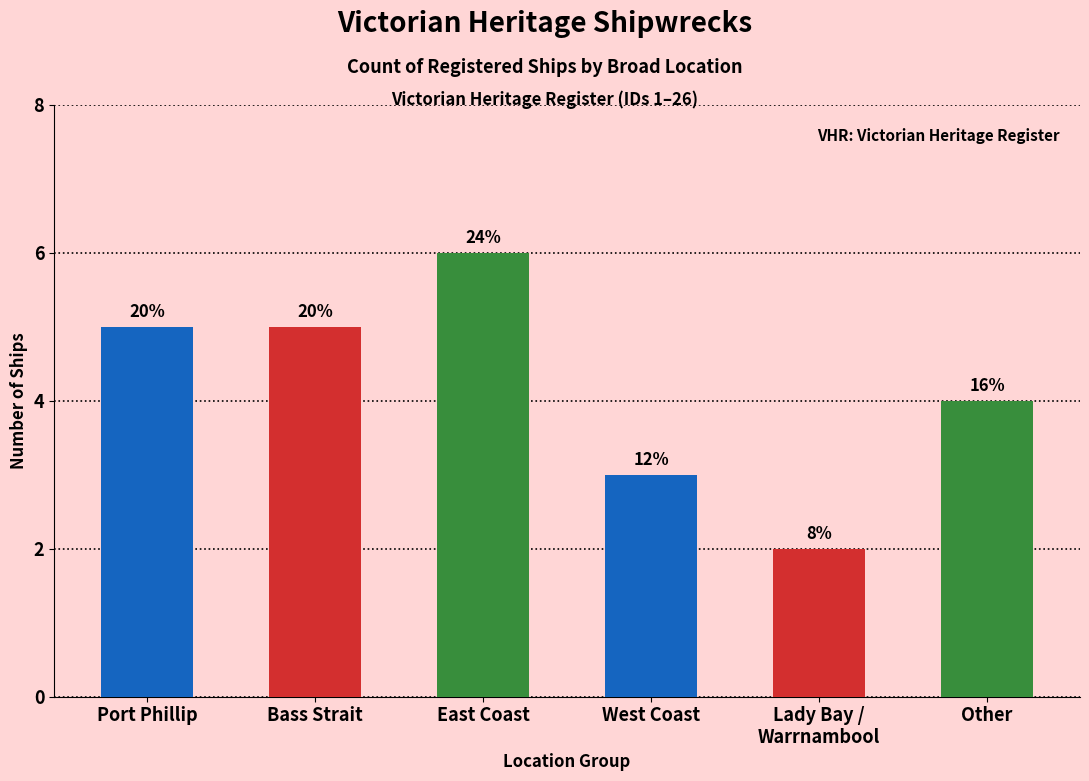

How many bars are there in total?

6